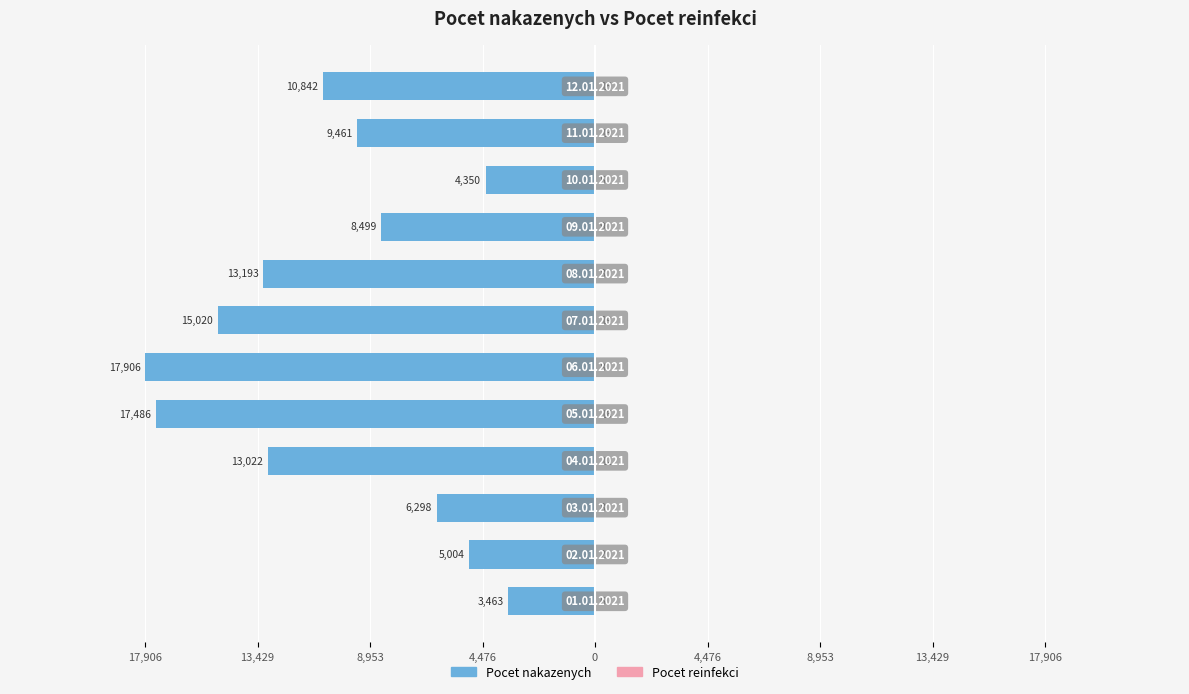

What is the difference between the maximum and minimum values in the Pocet reinfekci series?

17